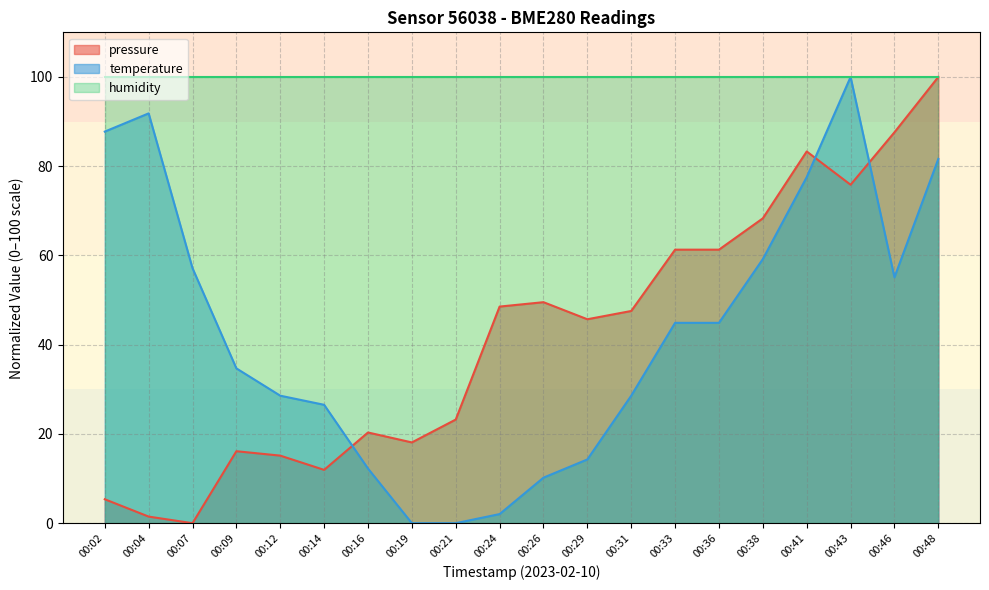

How many values in the temperature series are below 44?

10